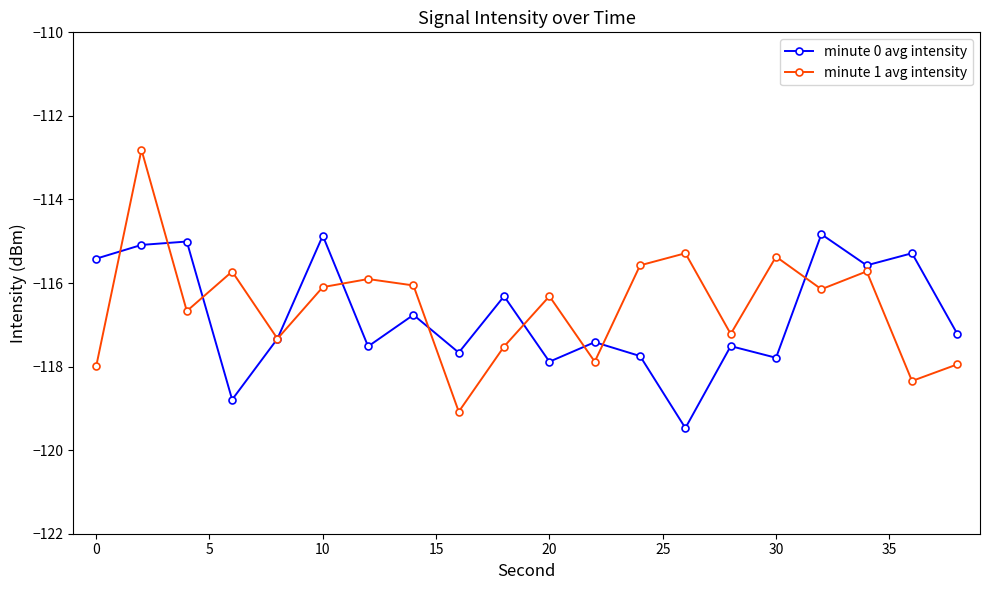

Which series has the largest range (max minus min)?

minute 1 avg intensity